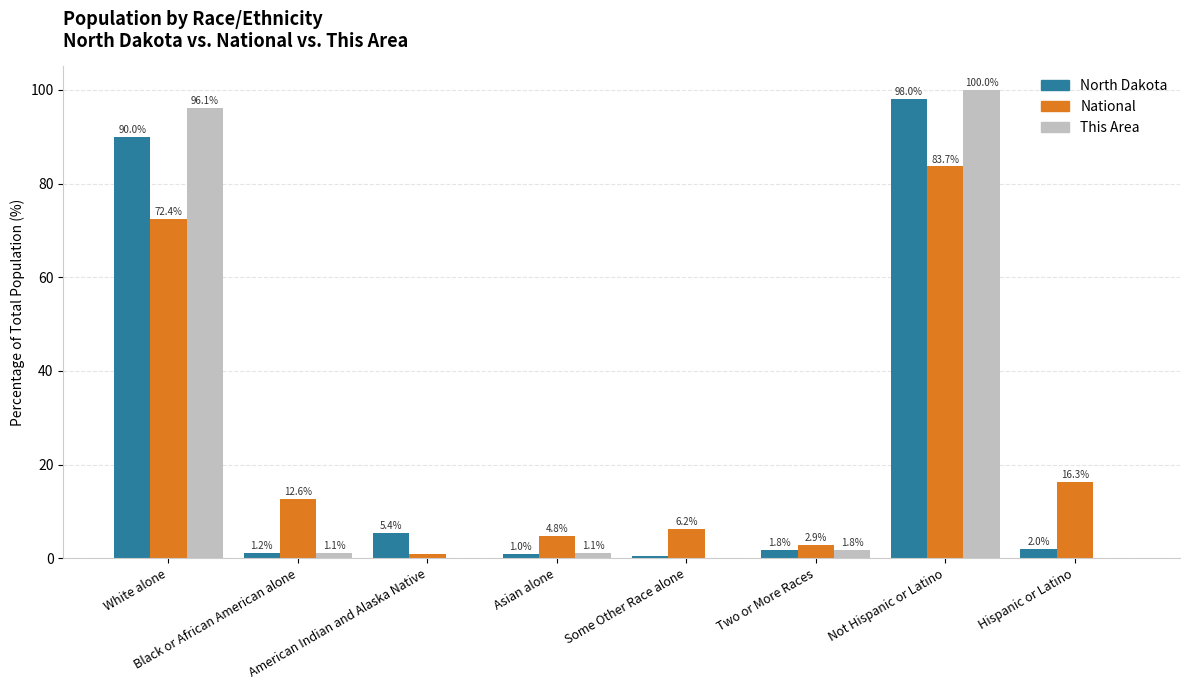

At which label does North Dakota first exceed 2?

White alone